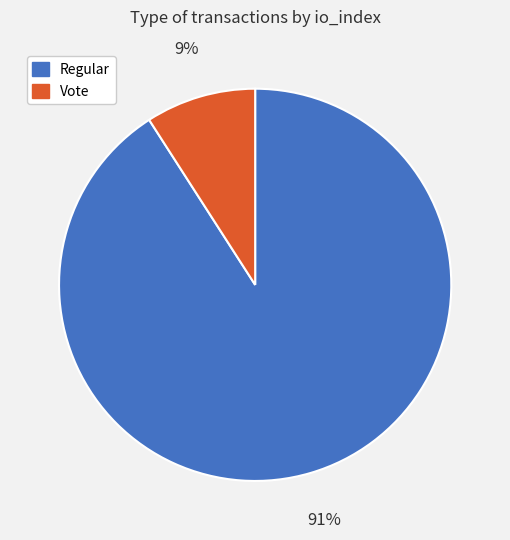

Which has a higher value, Regular or Vote?

Regular